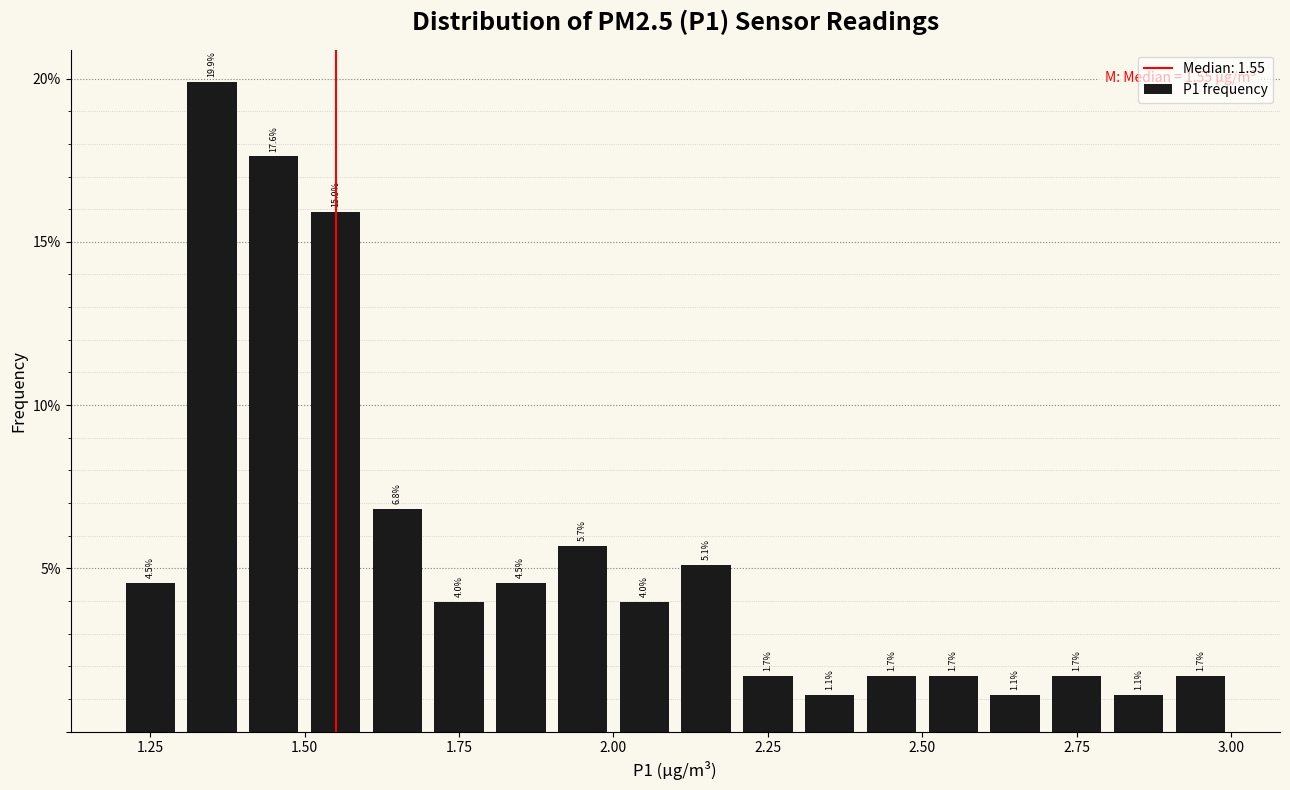

Around what value on the x-axis is the tallest bar? Give the approximate position of its centre, as read against the axis.

1.35